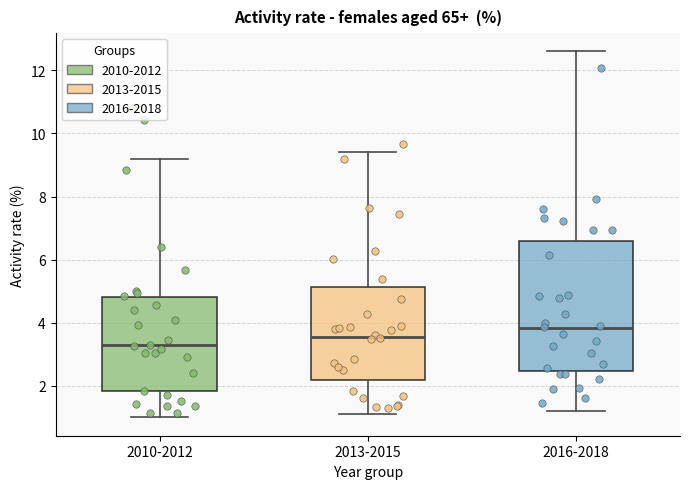

Which box has the highest median line?

2016-2018